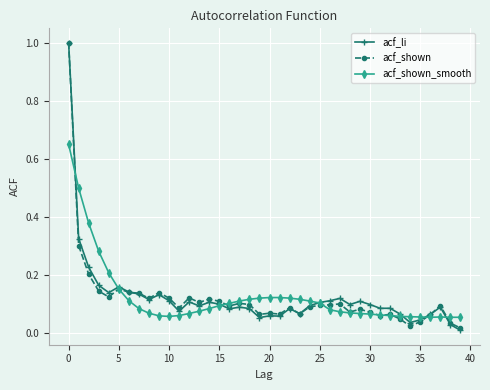

Does the chart have visible grid lines?

Yes